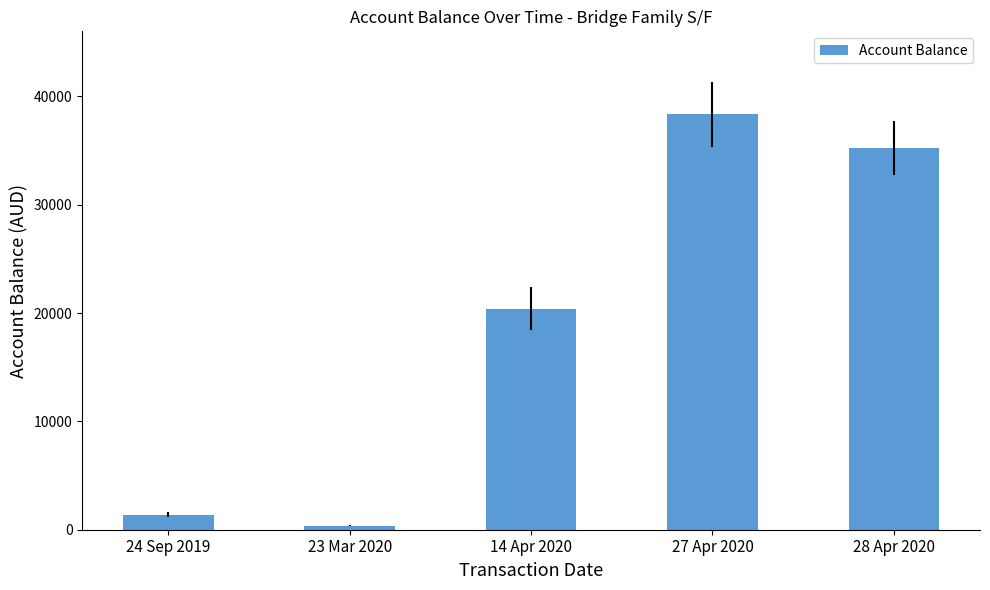

The value at 27 Apr 2020 is 38330.0. True or false?

True